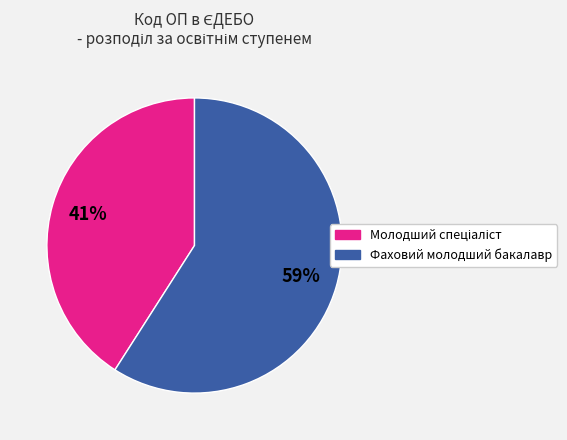

What is the majority slice?

Фаховий молодший бакалавр